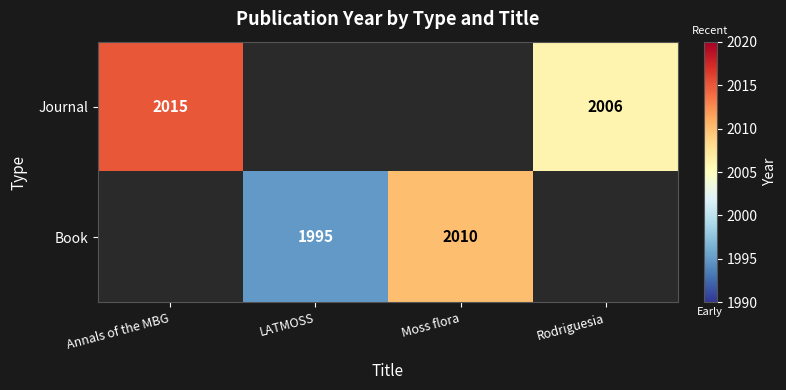

At which category does the chart reach its peak across all series?

Annals of the MBG